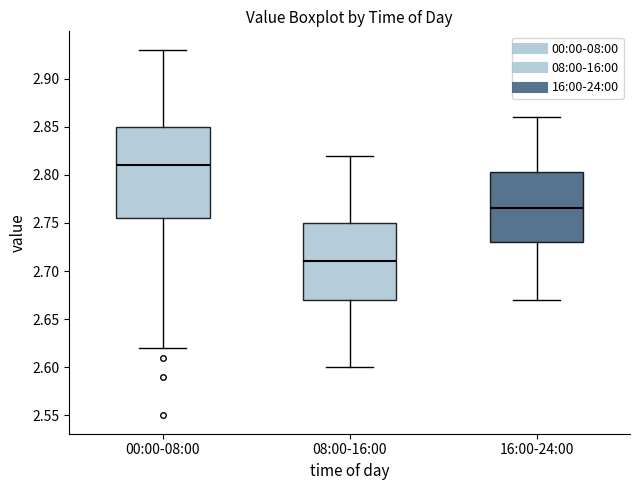

Where does the lower whisker of the box for 16:00-24:00 end on the y-axis? The values are not printed on the chart, so give them approximately, as read against the axis.

2.670